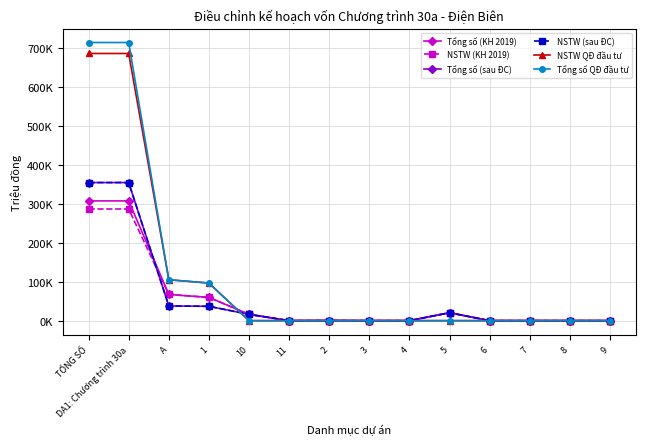

True or false: NSTW QĐ đầu tư and Tổng số QĐ đầu tư cross at least once.

False